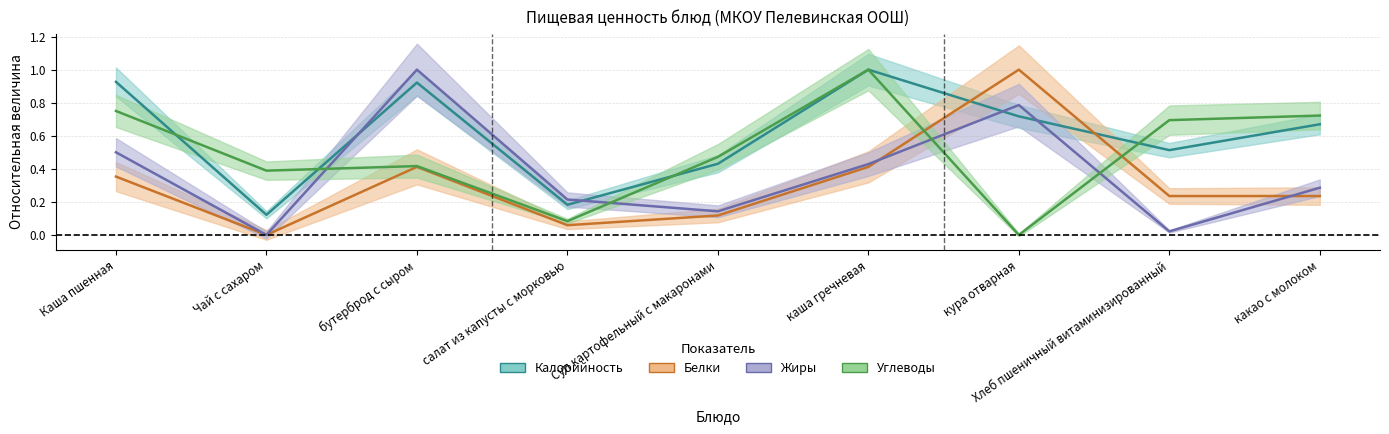

What is the difference between the maximum and minimum values in the Белки series?

1.0